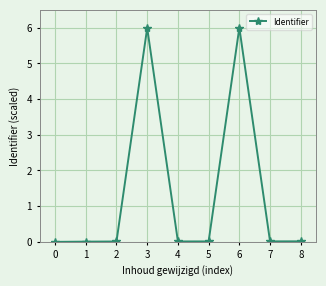

What is the difference between the maximum and minimum values?

6.0